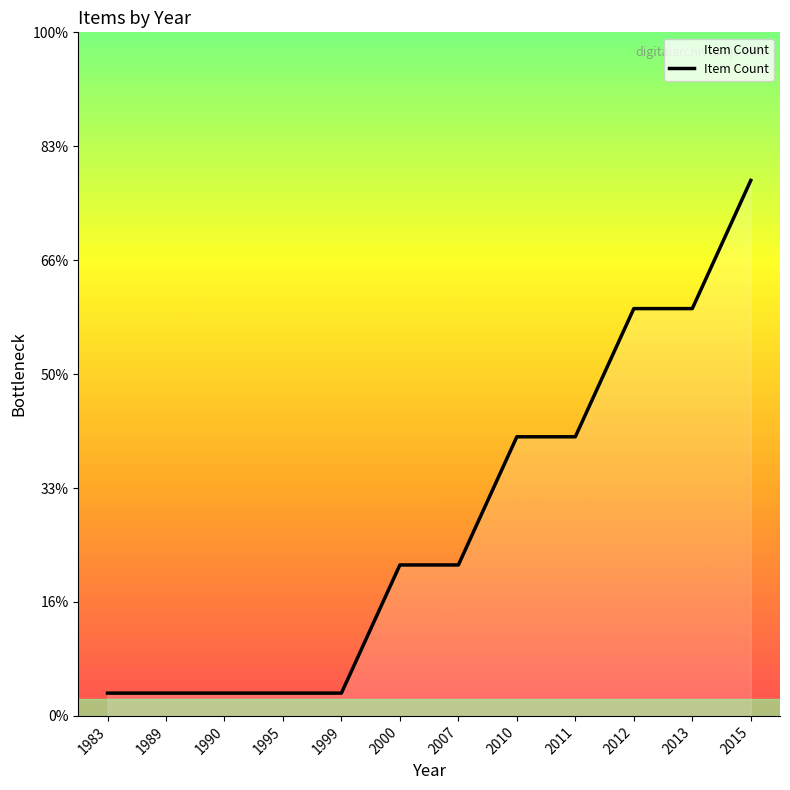

List the labels in order of value, largest first.

2015, 2012, 2013, 2010, 2011, 2000, 2007, 1983, 1989, 1990, 1995, 1999